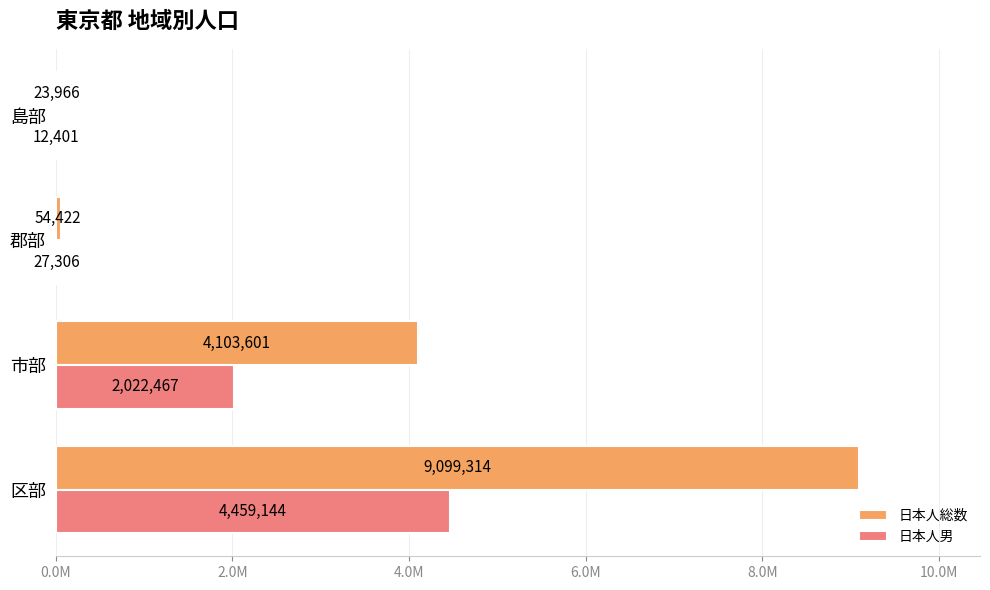

List the series in order of their overall mean, lowest first.

日本人男, 日本人総数